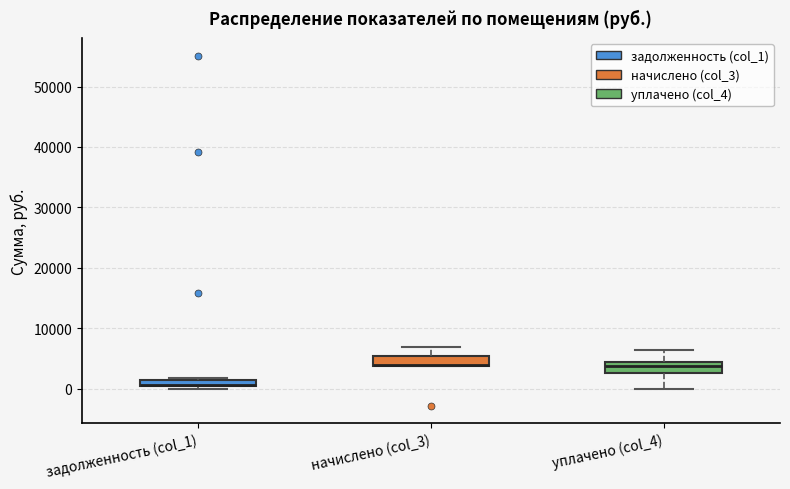

Where is the lower edge of the box for задолженность (col_1) on the y-axis? The values are not printed on the chart, so give them approximately, as read against the axis.

0